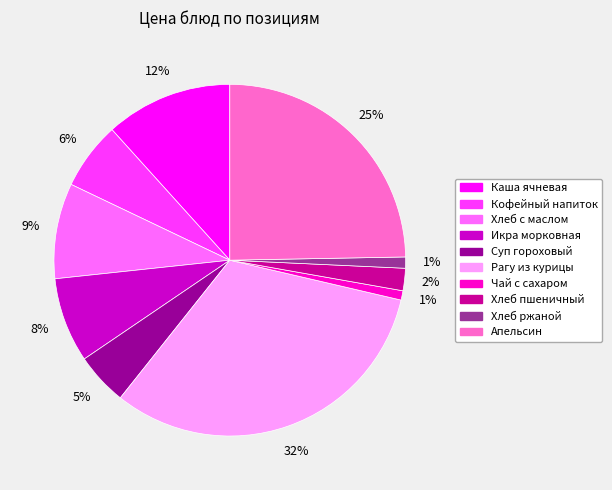

To the nearest percent, what is the difference between the largest and smallest slice percentages?

31%